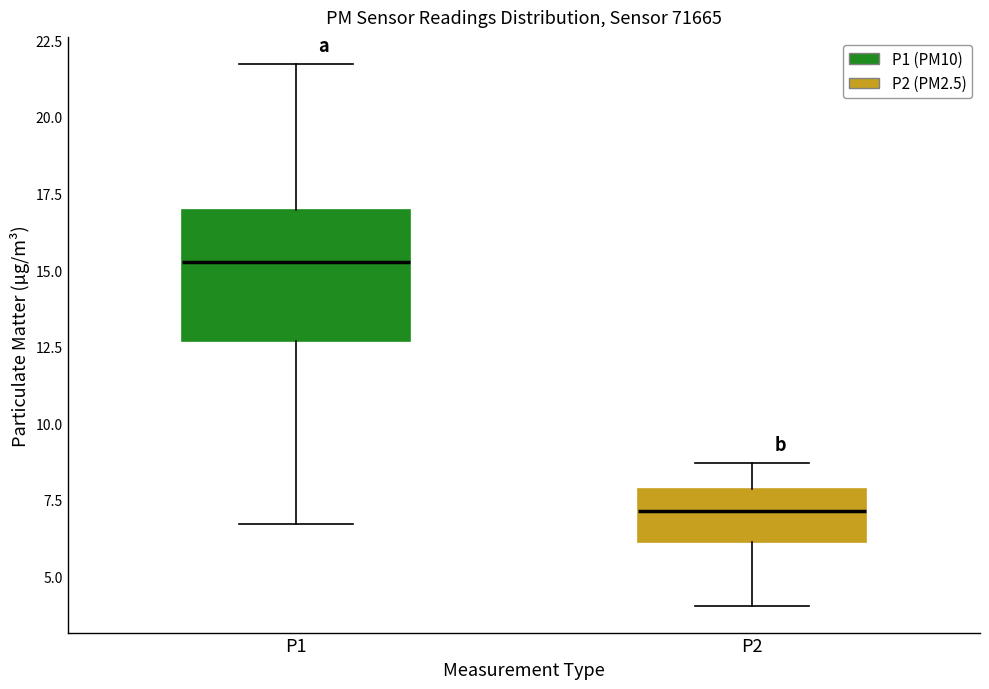

Reading left to right, transcribe this box plot: for each box, give where its median line is, the range the box spans, and where its two whiskers end, as read against the y-axis. The values are not printed on the chart, so give them approximately, as read against the axis.

P1: median 15.5, box 12.5 to 17.0, whiskers 6.5 to 21.5
P2: median 7.0, box 6.0 to 8.0, whiskers 4.0 to 8.5